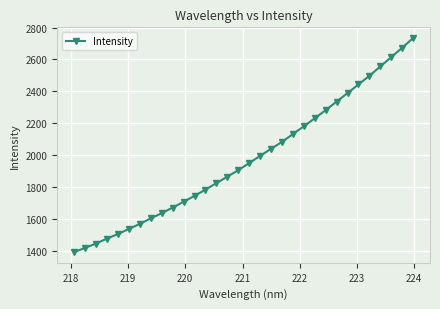

What is the average value?

1975.2